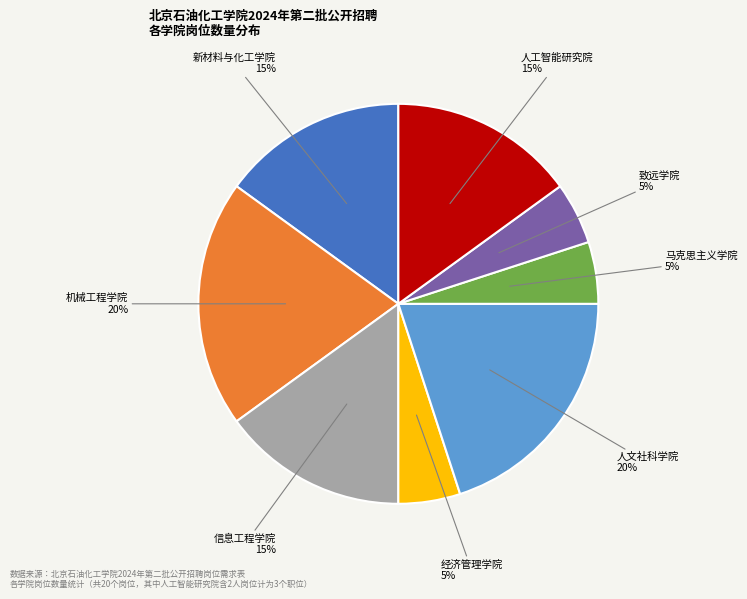

Does 经济管理学院 represent more than half of the total?

No